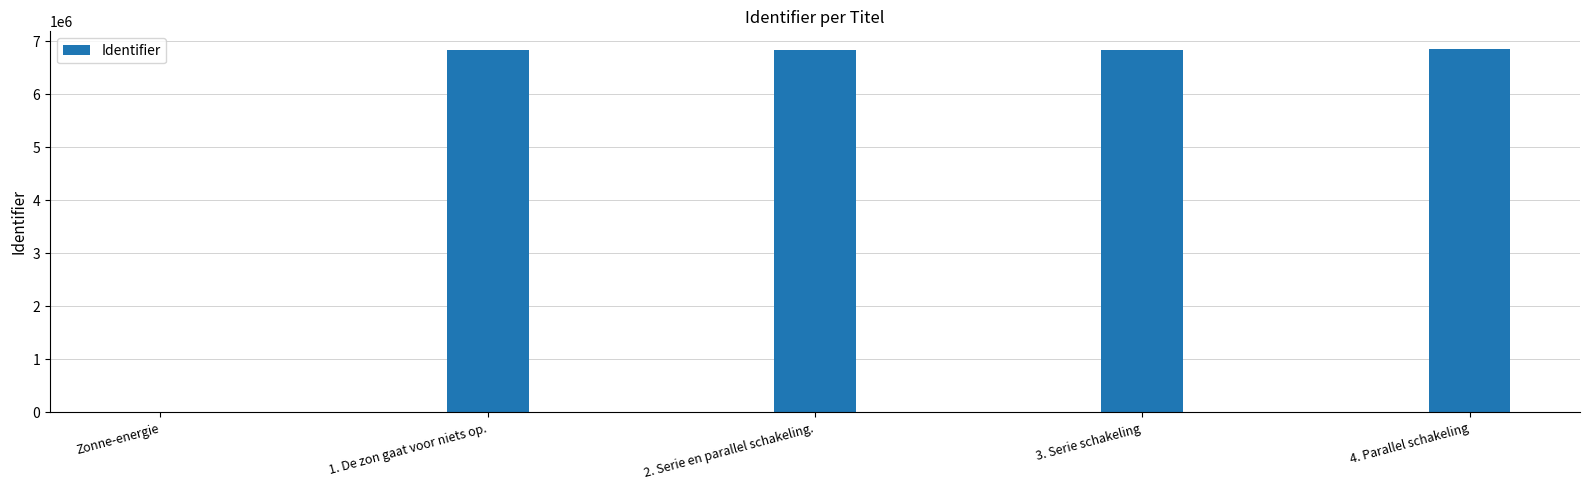

How many values are above zero?

4